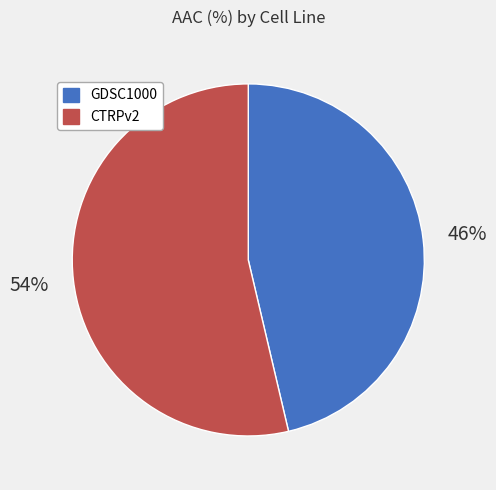

The CTRPv2 slice represents 54% of the pie. True or false?

True